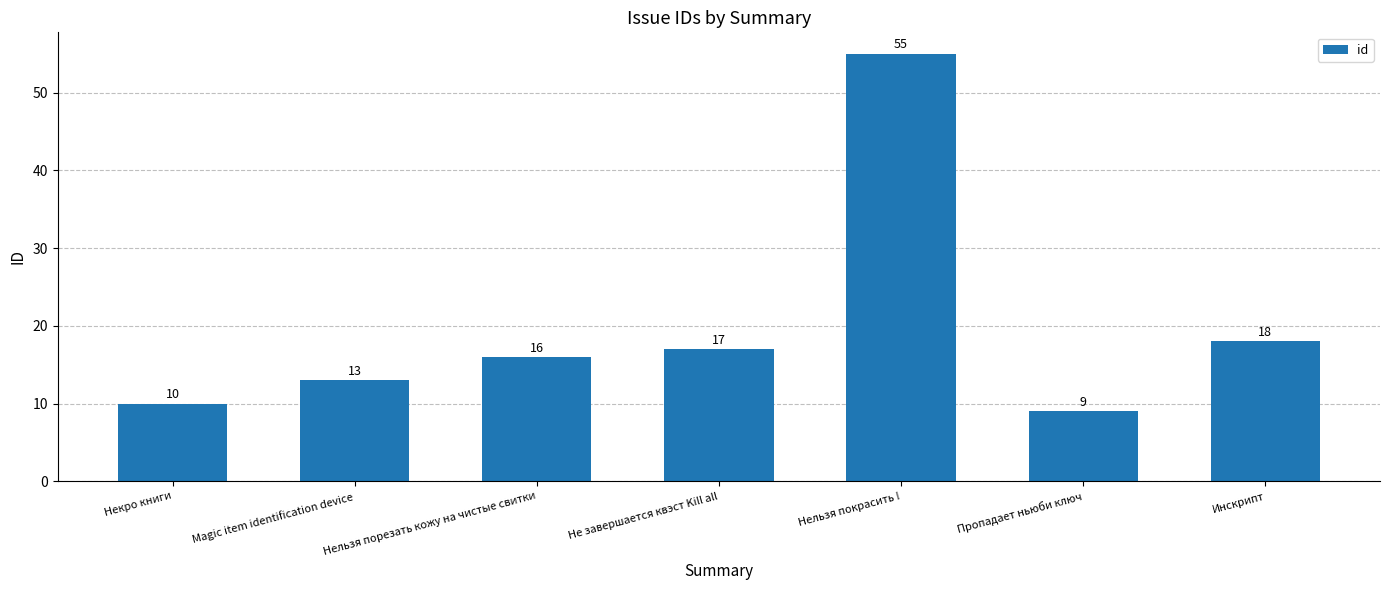

What position from the right is Magic item identification device?

6